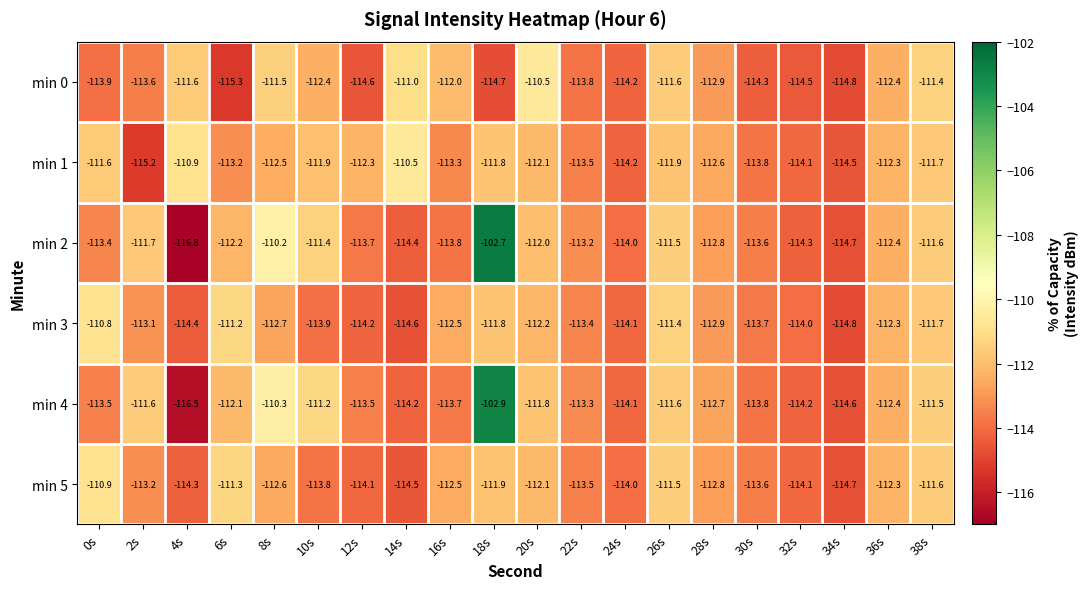

Which series has the widest spread of values?

min 2